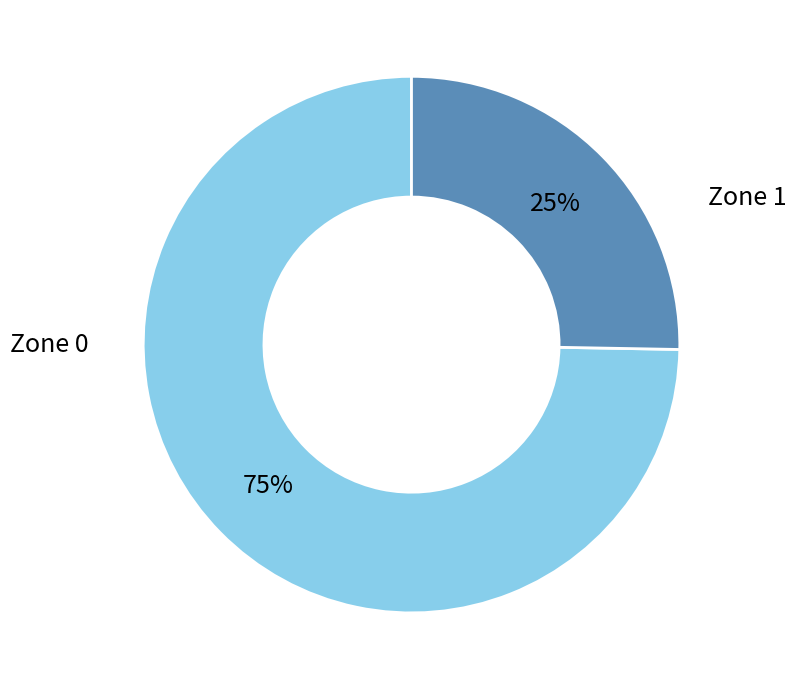

Is there any slice that represents more than half of the pie?

Yes